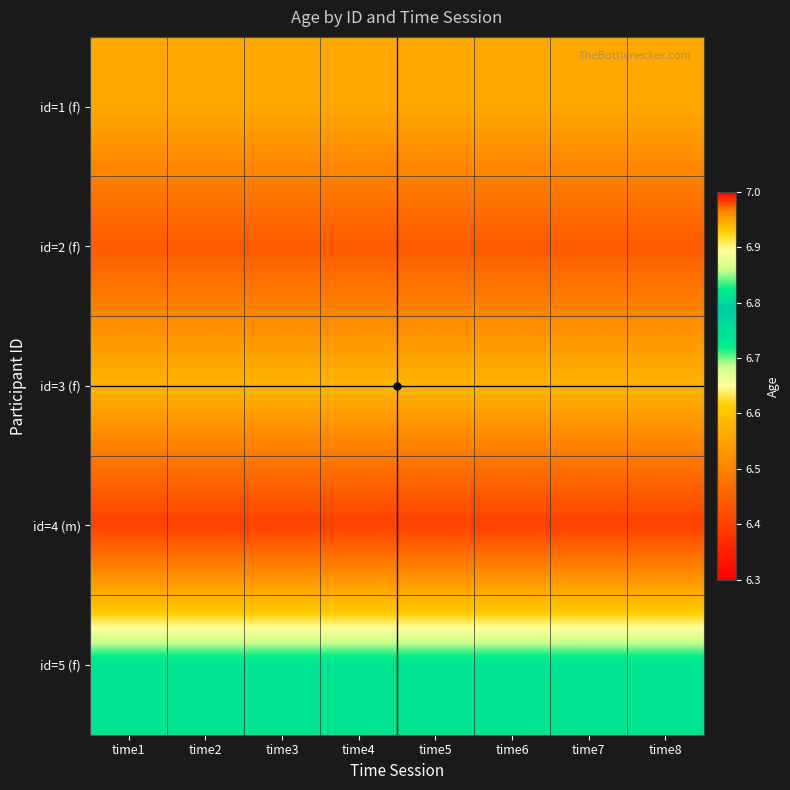

Which series has the largest range (max minus min)?

id=1 (f)